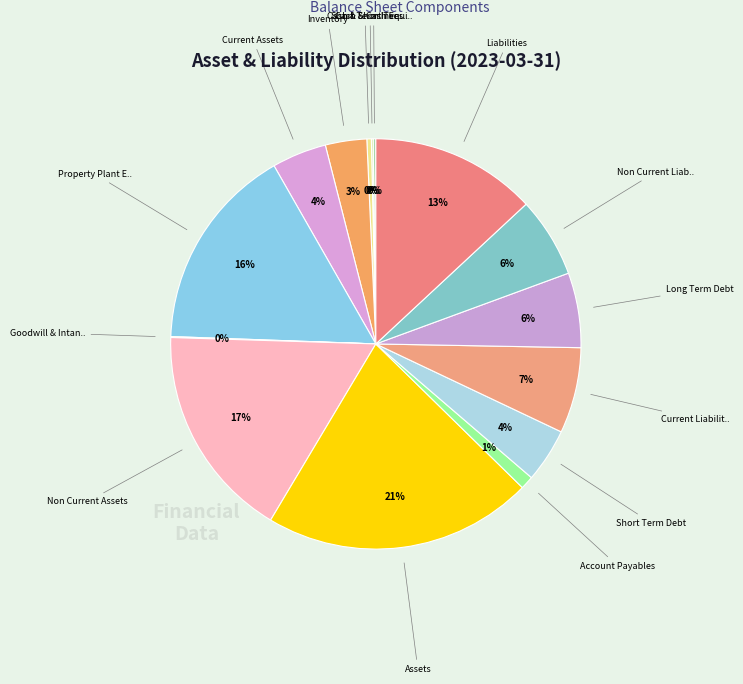

Which slice is the smallest?

Goodwill And Intangible Assets